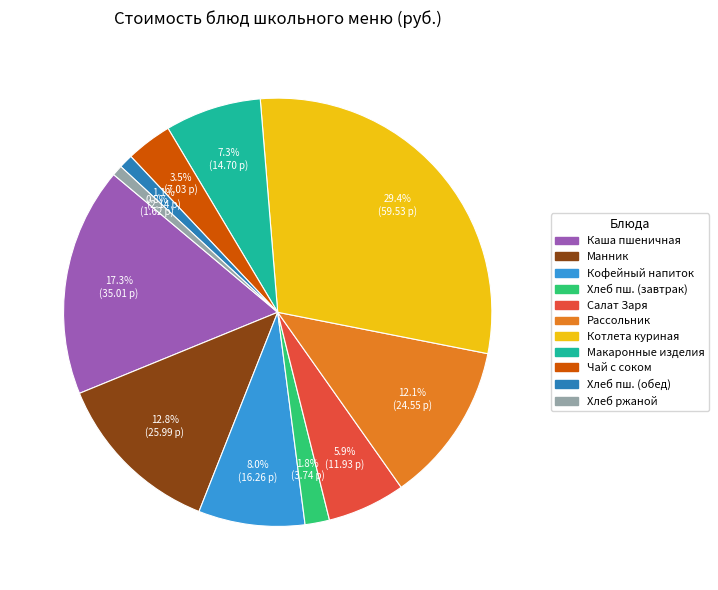

To the nearest percent, what is the average slice percentage?

9%